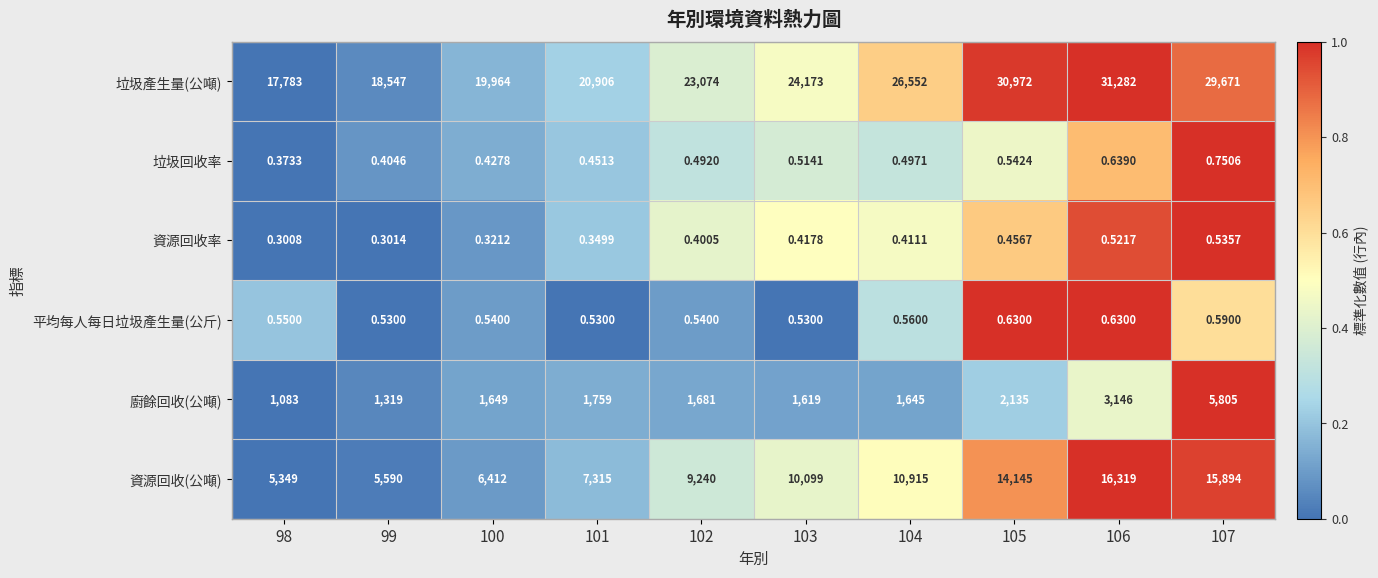

Which series has the largest total across all categories?

垃圾產生量(公噸)